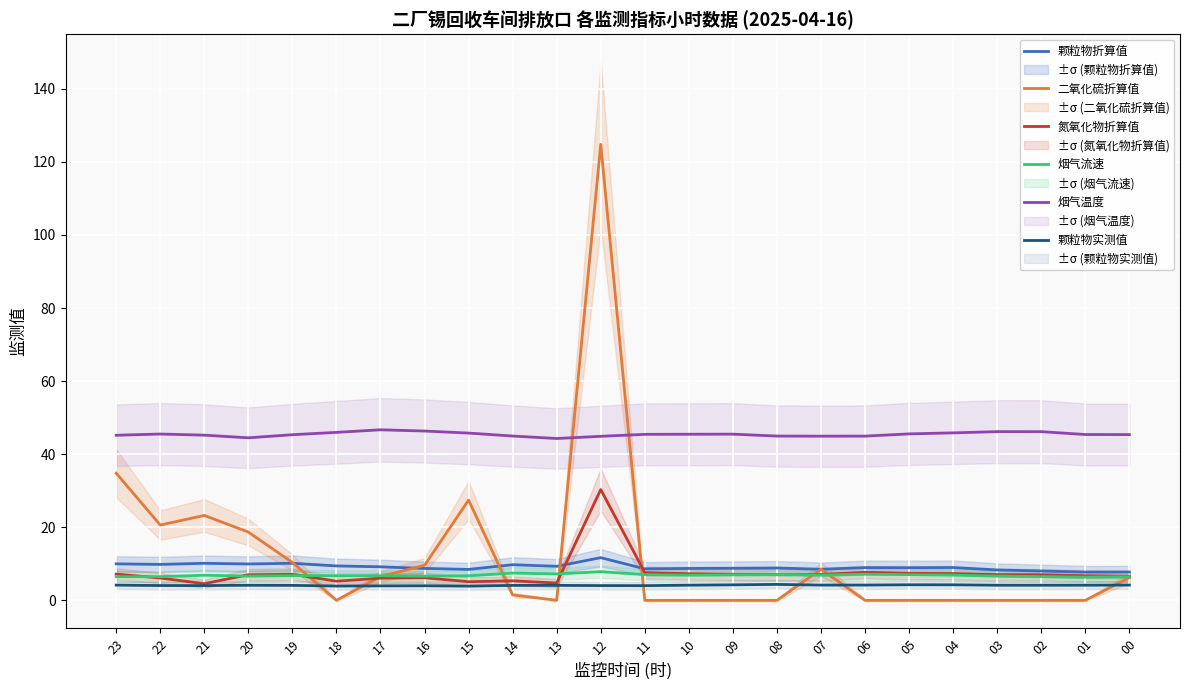

Where does the 烟气温度 series first go above 45?

23